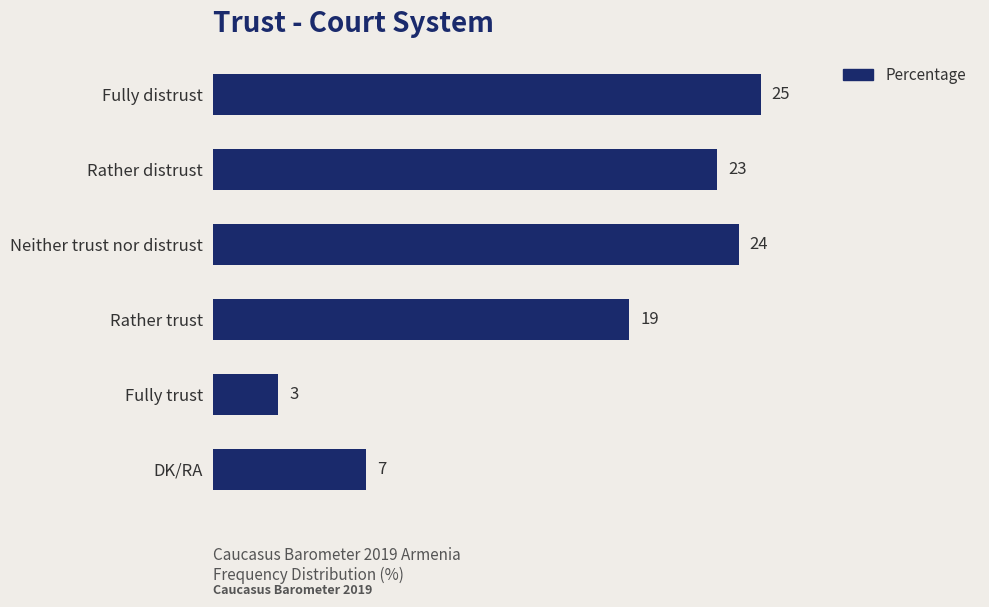

What is the sum of all values?

101